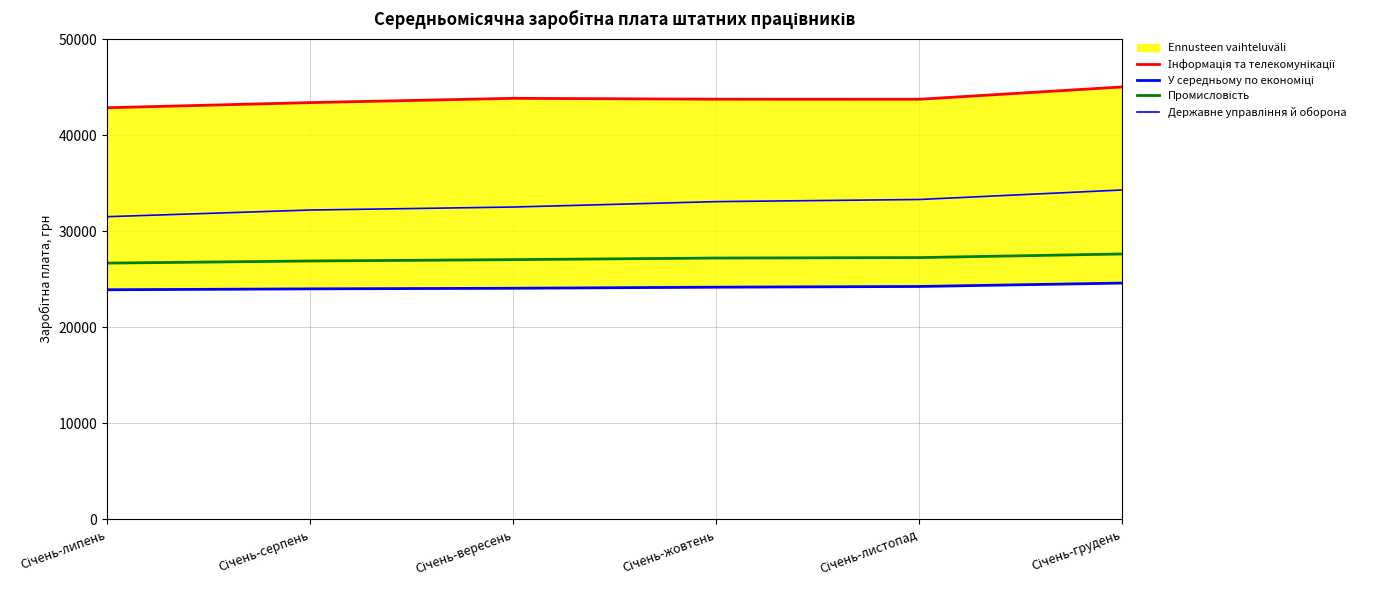

What is the highest value of the Державне управління й оборона series?

34290